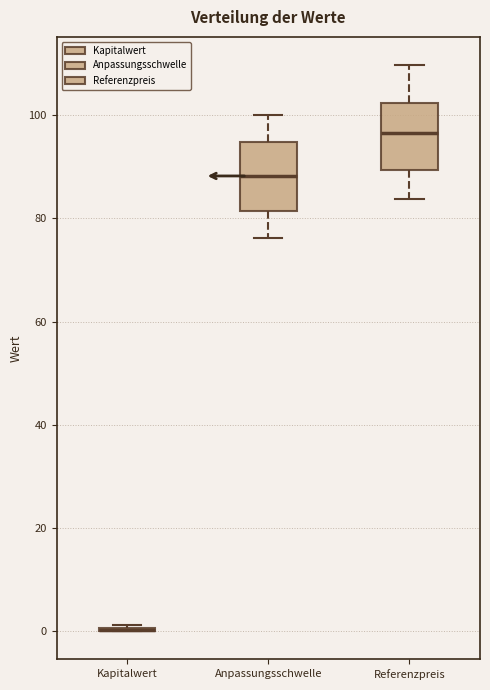

Reading left to right, transcribe this box plot: for each box, give where its median line is, the range the box spans, and where its two whiskers end, as read against the y-axis. The values are not printed on the chart, so give them approximately, as read against the axis.

Kapitalwert: box collapsed to a line at 0, whiskers 0 to 2
Anpassungsschwelle: median 88, box 82 to 94, whiskers 76 to 100
Referenzpreis: median 96, box 90 to 102, whiskers 84 to 110